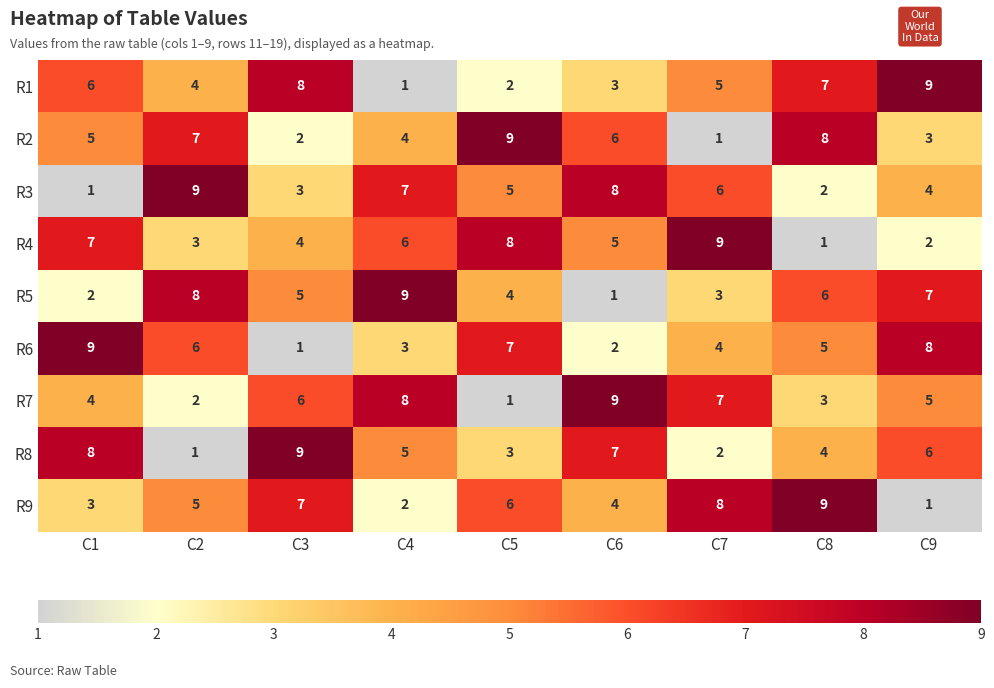

How many data points in R2 are less than 5?

4